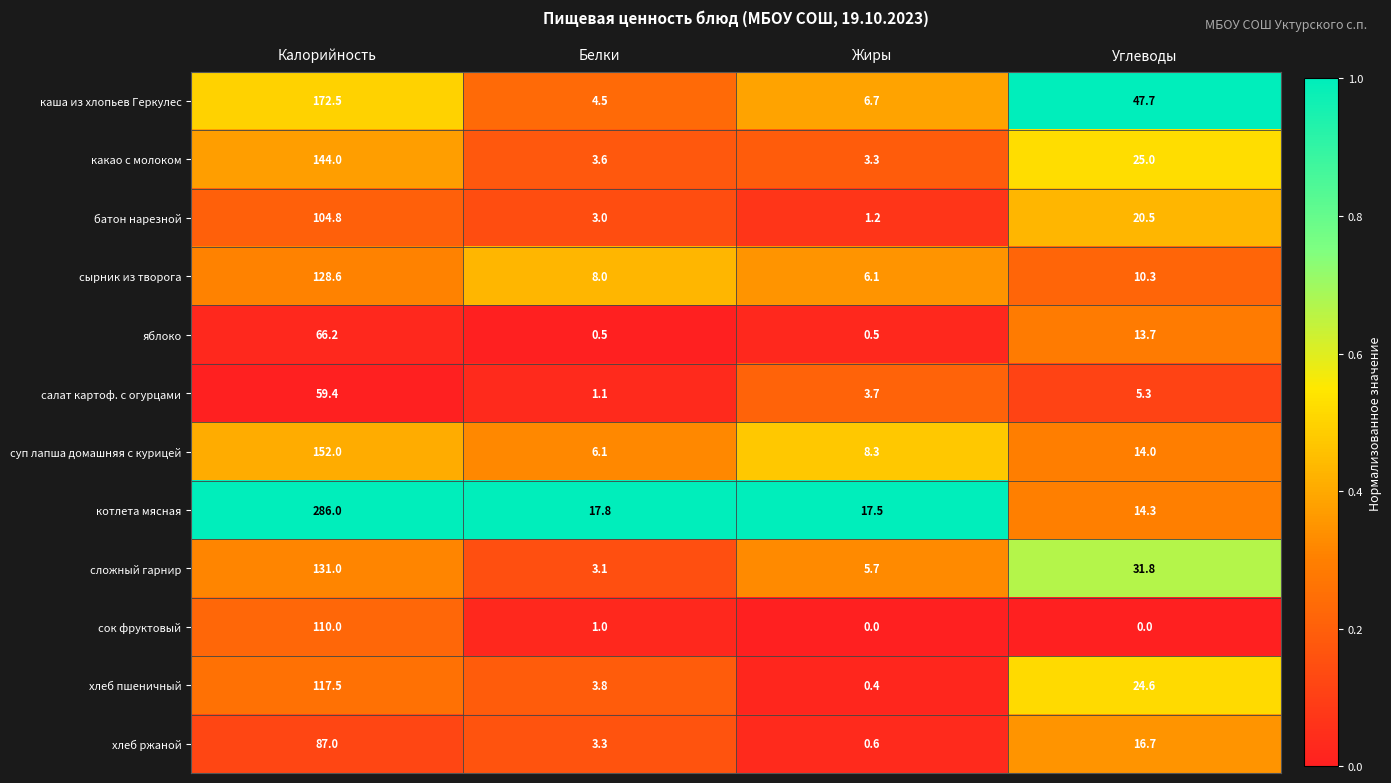

The value of батон нарезной at Калорийность is 59.4. True or false?

False